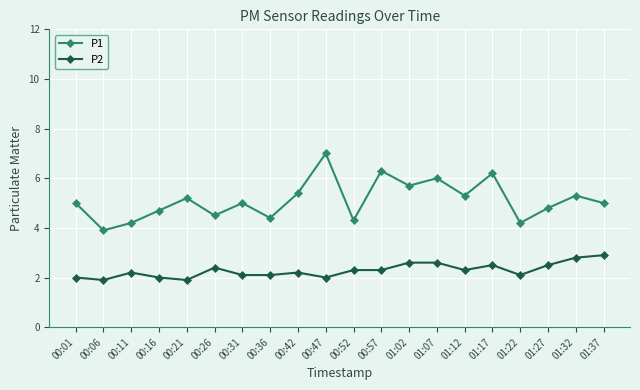

Does the chart have visible grid lines?

Yes